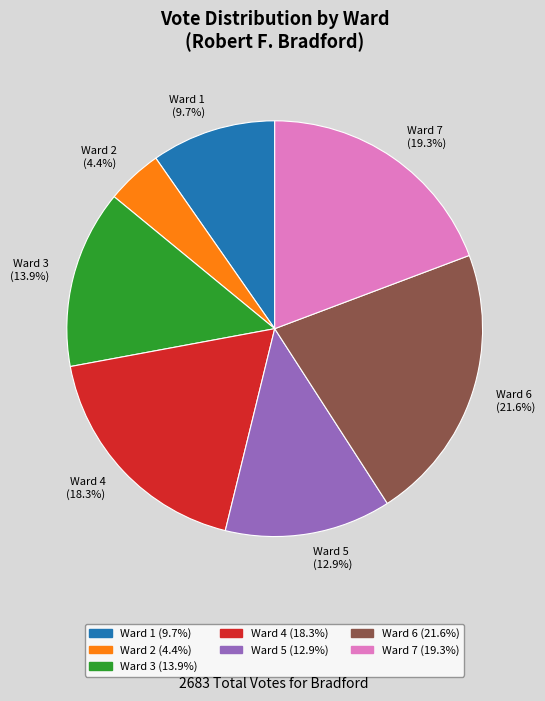

What percentage is NOT represented by Ward 1 (9.7%)?

90.3%